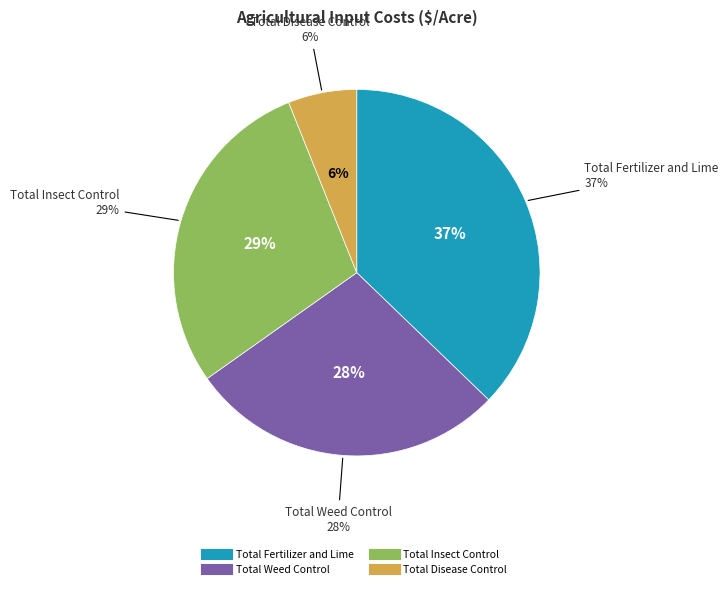

Rank the categories by value from highest to lowest.

Total Fertilizer and Lime, Total Insect Control, Total Weed Control, Total Disease Control